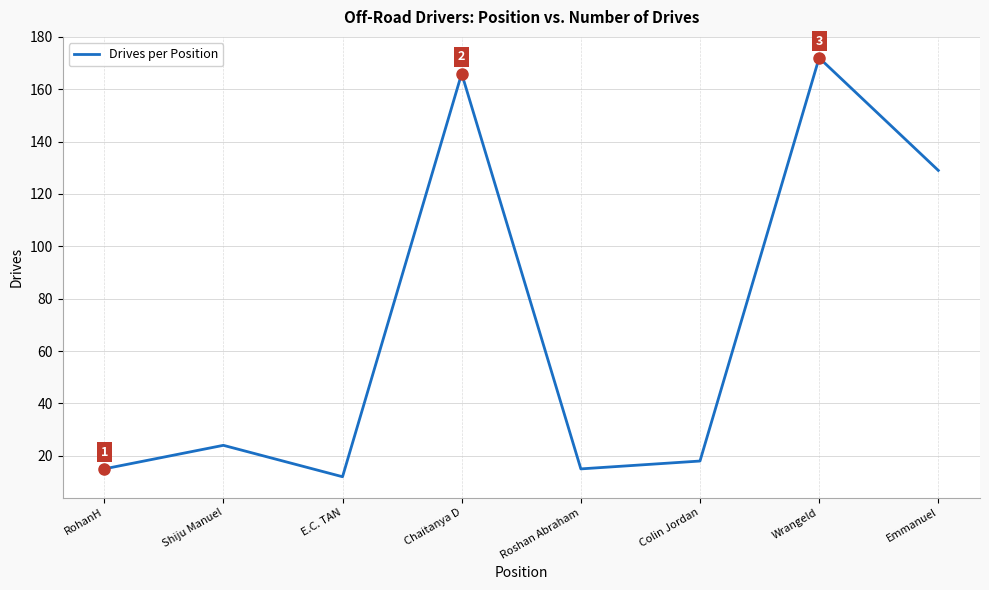

What is the average value?

69